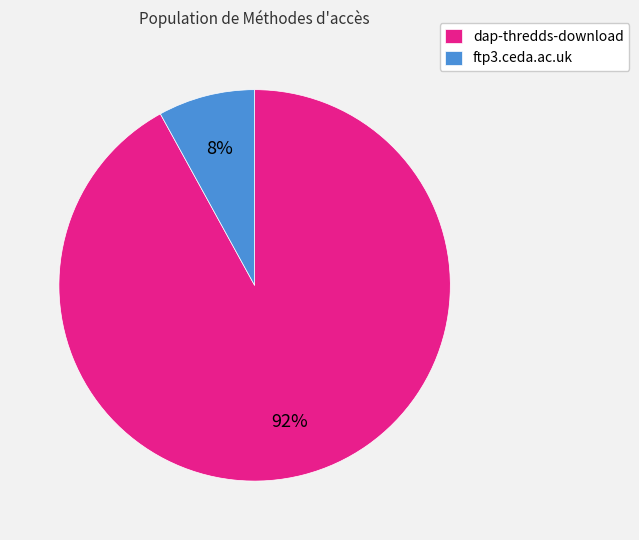

Between dap-thredds-download and ftp3.ceda.ac.uk, which is larger?

dap-thredds-download